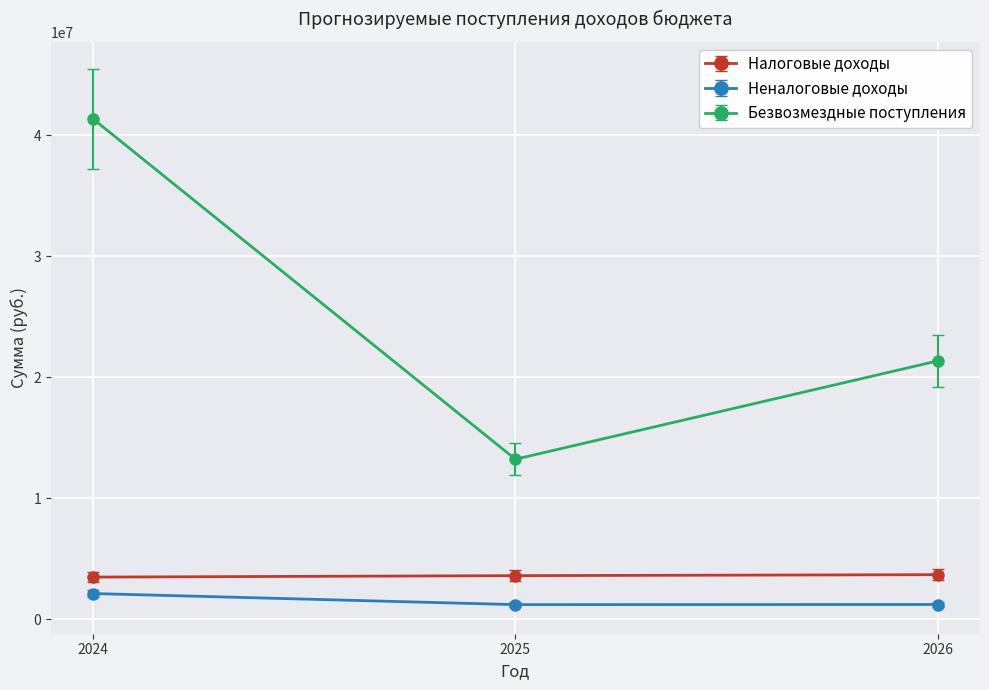

How many lines are shown in the chart?

3